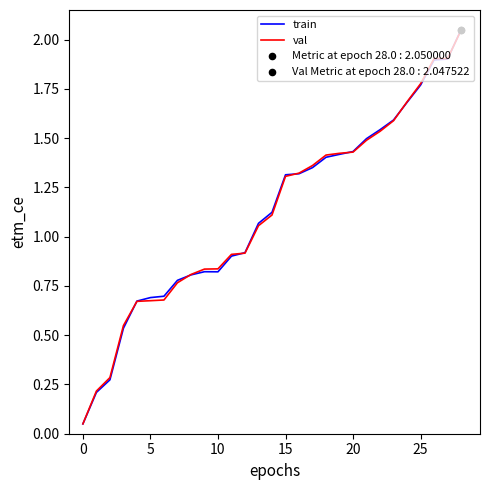

Which series has the widest spread of values?

train